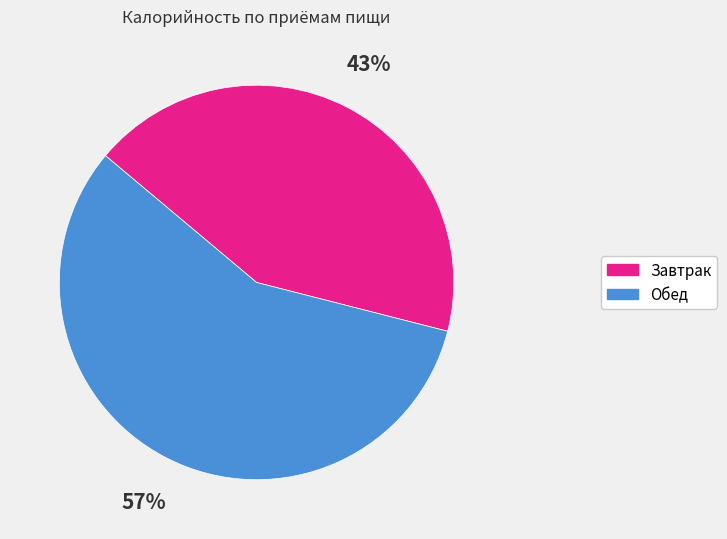

Is the sum of Завтрак and Обед greater than half?

Yes